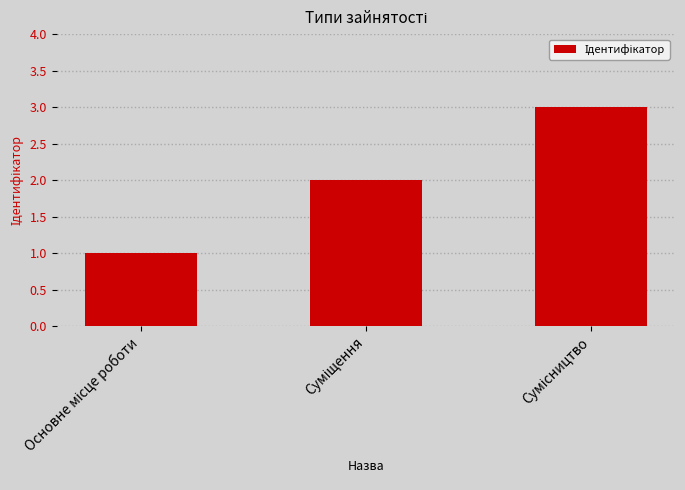

Count the values in the range 1 to 3.

3